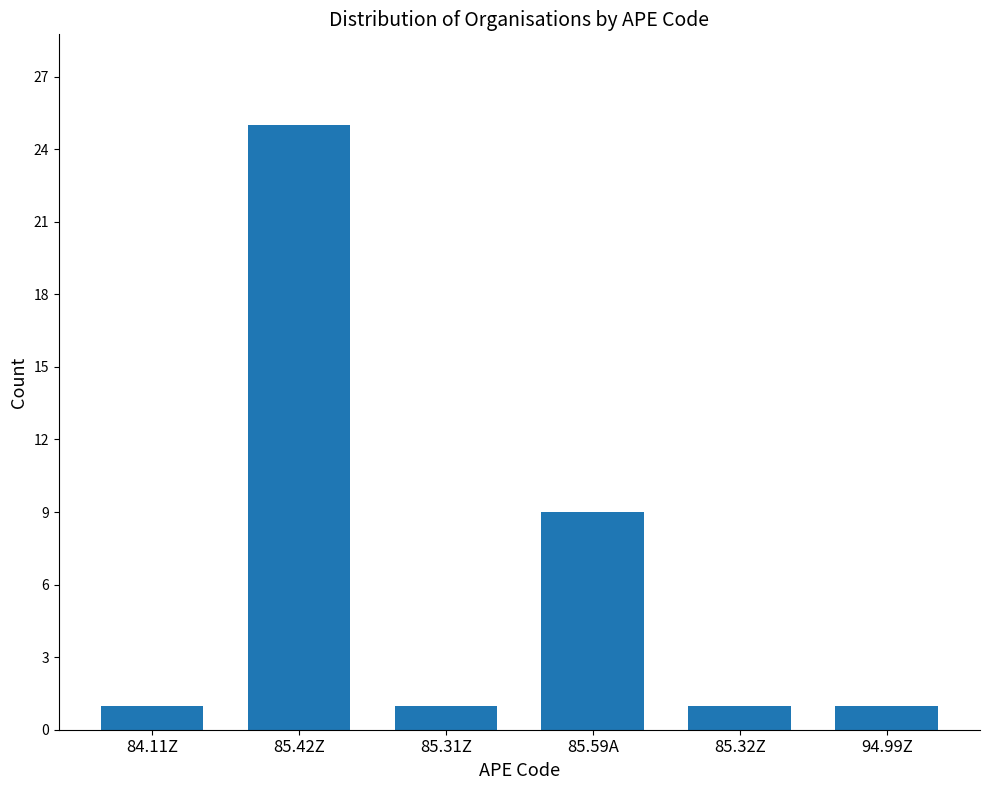

Reading left to right, list all the values displayed in this chart.

1	25	1	9	1	1